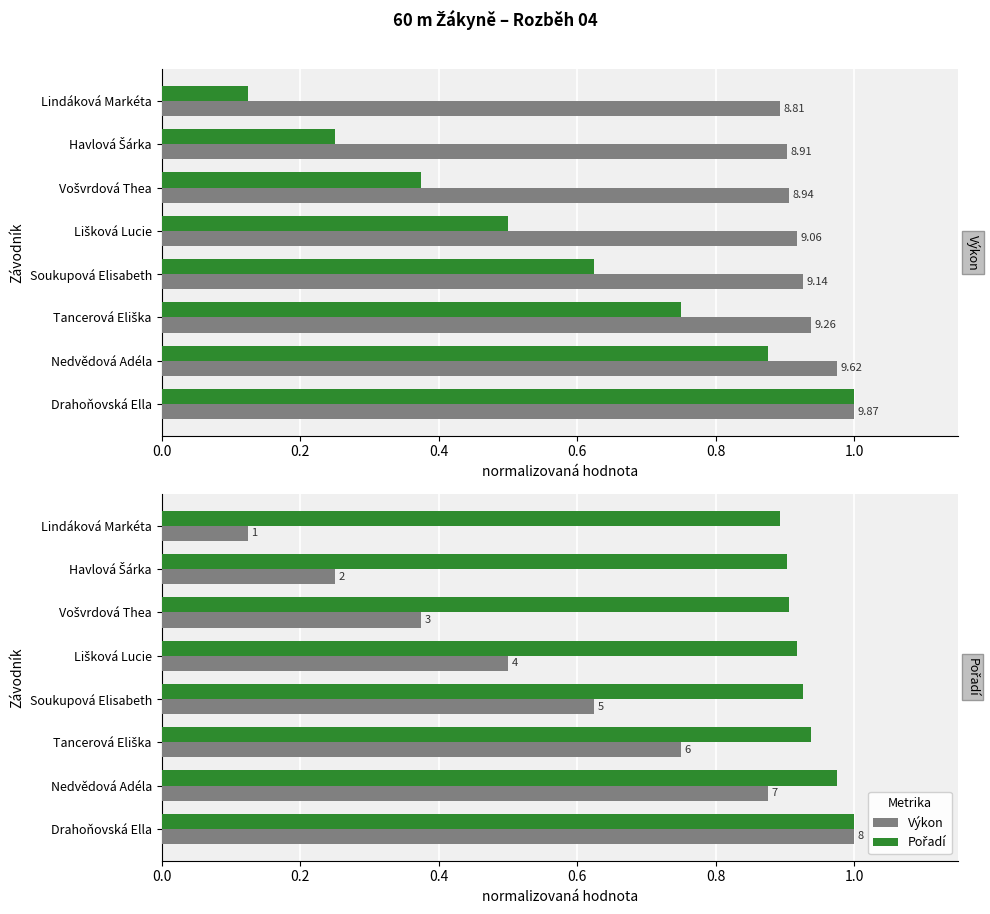

How many Pořadí values are between 0 and 1?

8